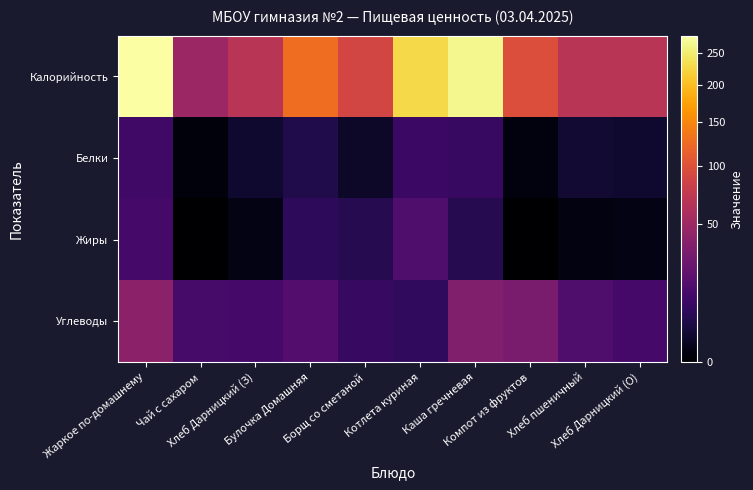

Between Борщ со сметаной and Хлеб пшеничный, which is larger?

Борщ со сметаной